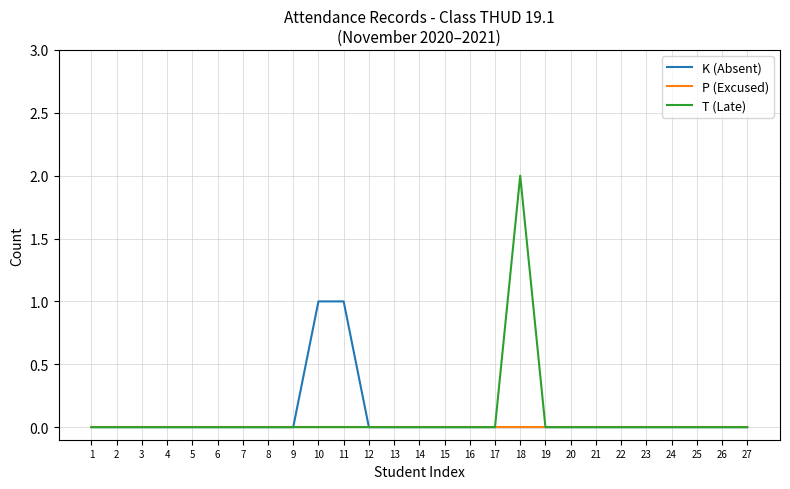

List the series in order of their peak value, highest first.

T (Late), K (Absent), P (Excused)